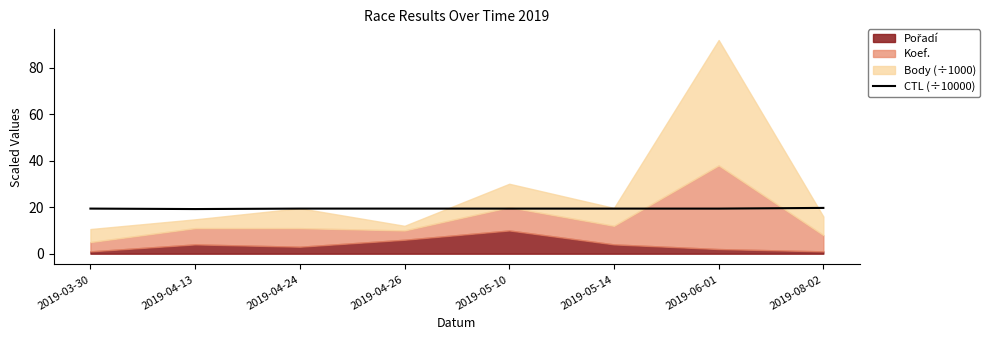

The CTL (÷10000) series shows 29.5 at 2019-04-26. True or false?

False